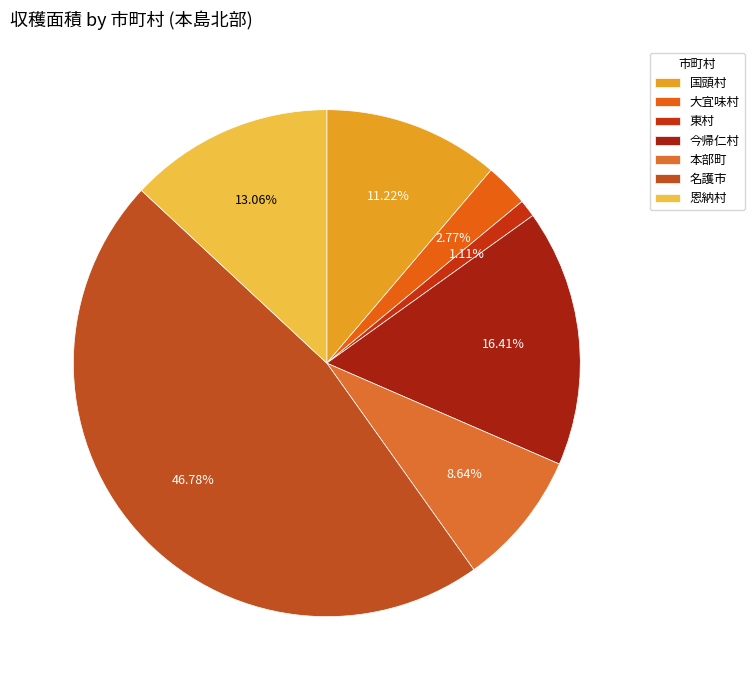

Is the sum of 恩納村 and 大宜味村 greater than half?

No